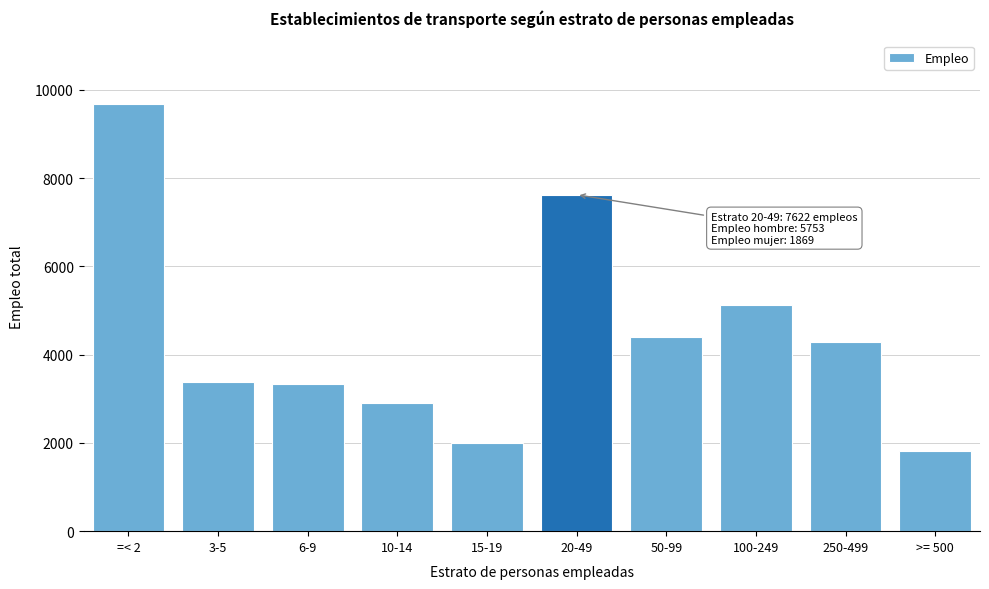

Reading right to left, transcribe all the data shown in this chart.

>= 500=1826	250-499=4281	100-249=5126	50-99=4388	20-49=7622	15-19=1987	10-14=2904	6-9=3329	3-5=3381	=< 2=9668